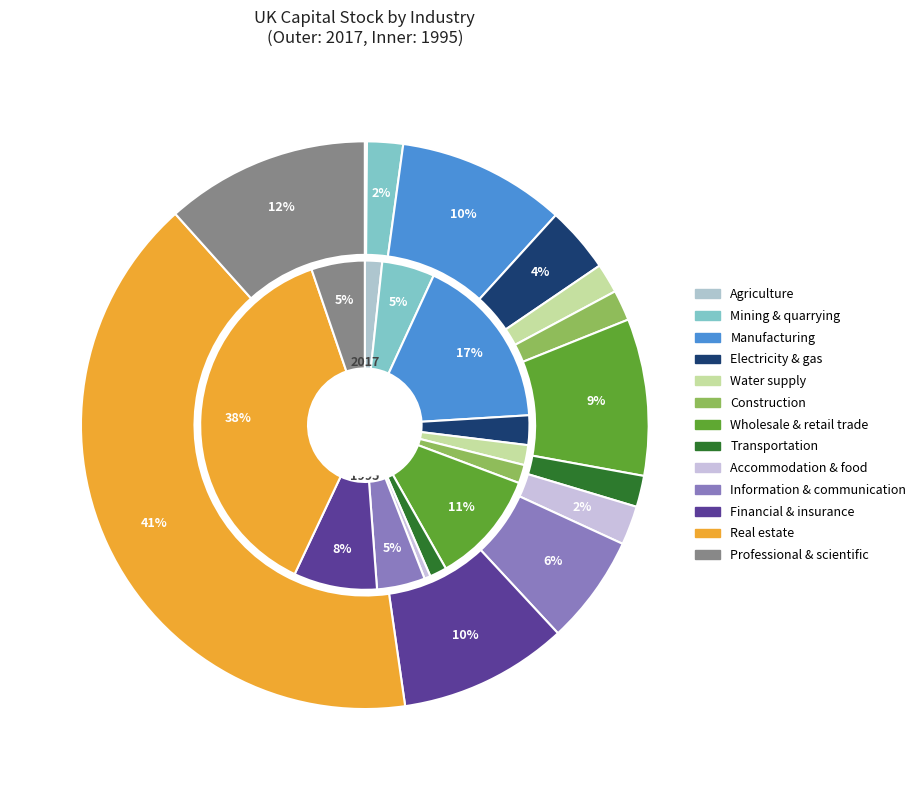

How many segments does this pie chart have?

13